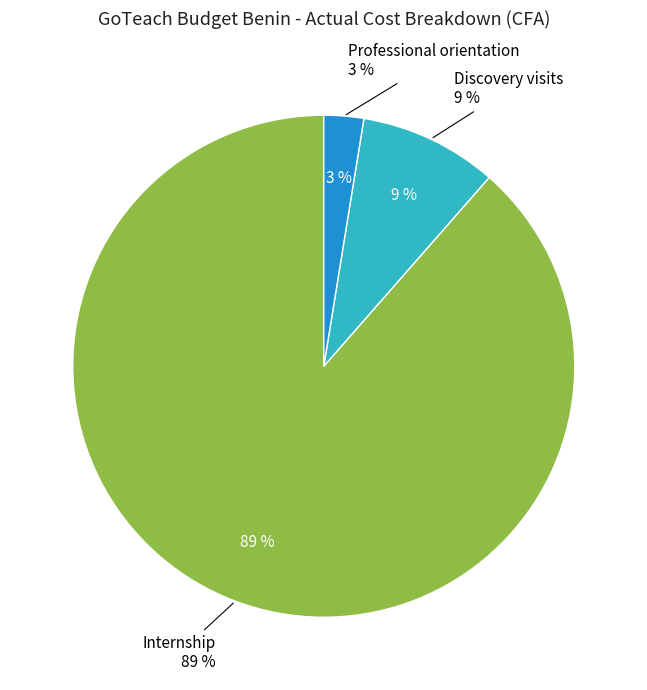

Which slice is the smallest?

Professional orientation